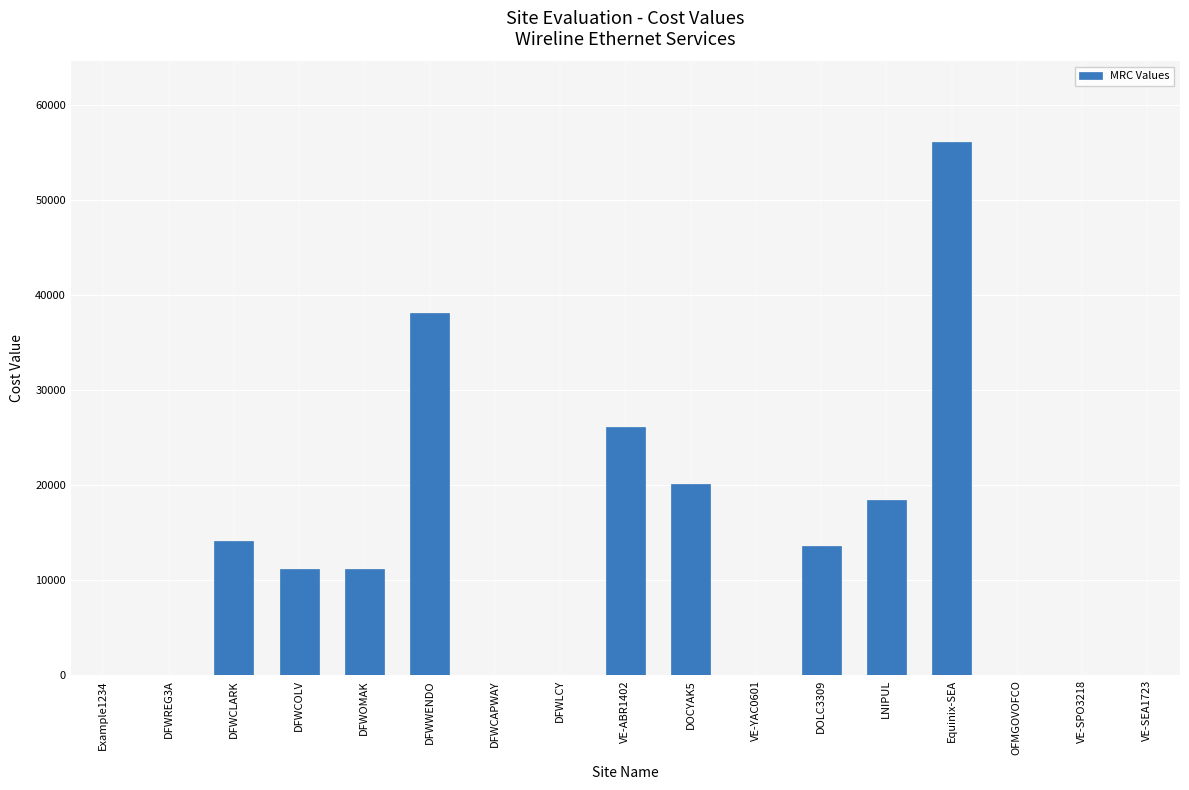

The chart shows a value of -25054 at DFWREG3A. True or false?

False